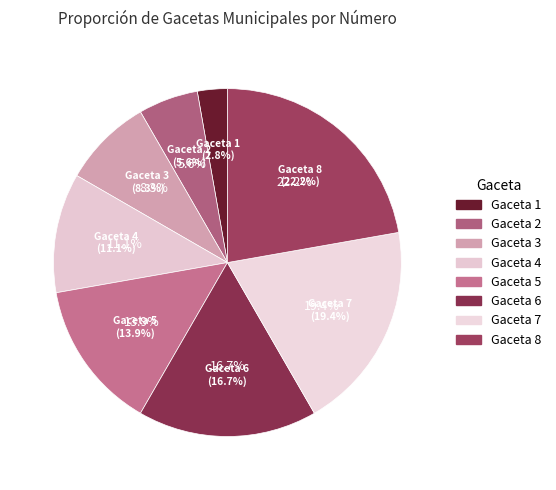

To the nearest percent, what is the difference between the largest and smallest slice percentages?

19%